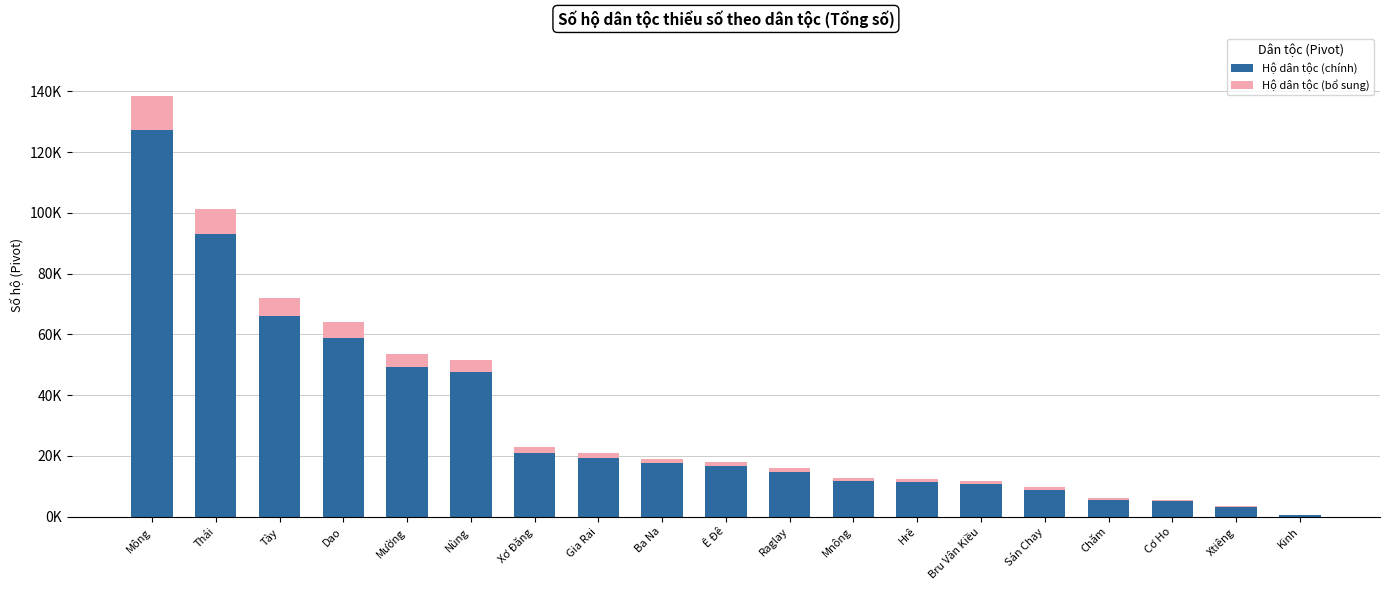

Which series has the widest spread of values?

Hộ dân tộc (chính)